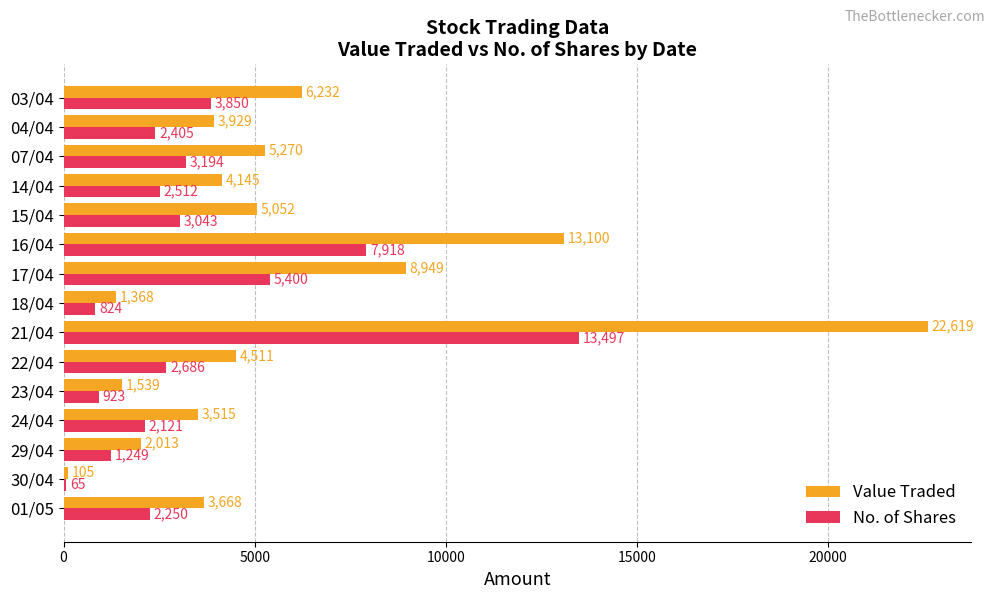

Is it true that Value Traded equals 2013 at 29/04?

True